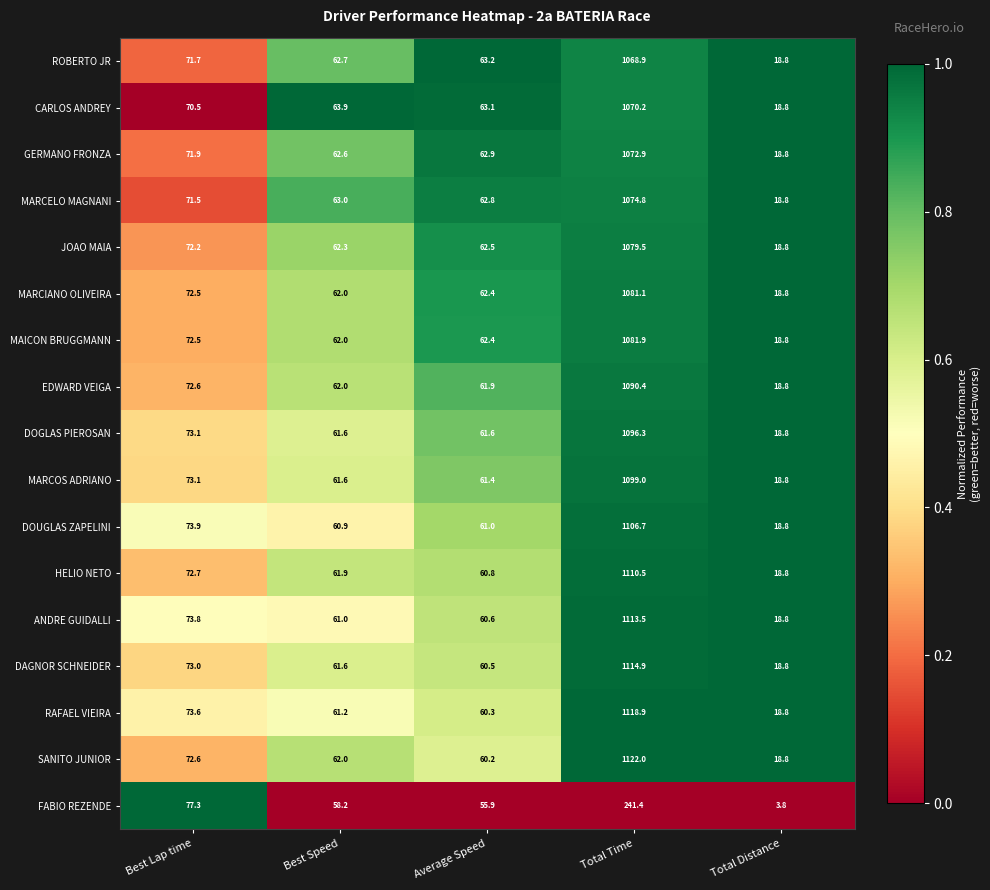

What is the total value across all series at Total Distance?

304.6